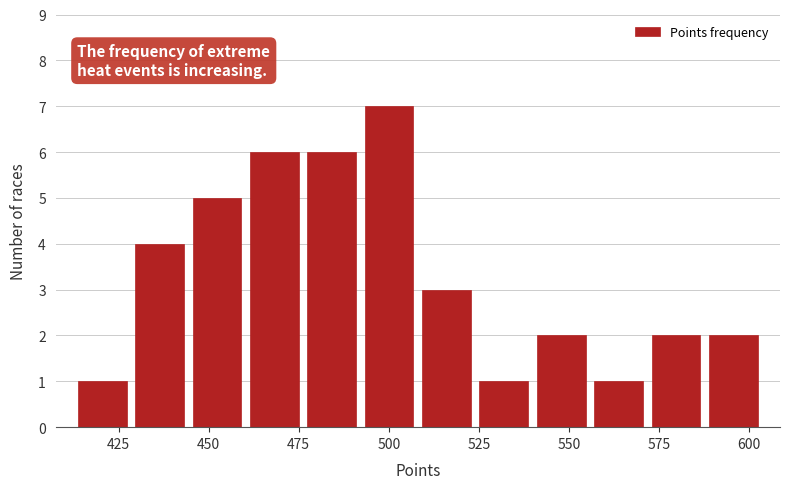

Around what value on the x-axis is the tallest bar? Give the approximate position of its centre, as read against the axis.

500